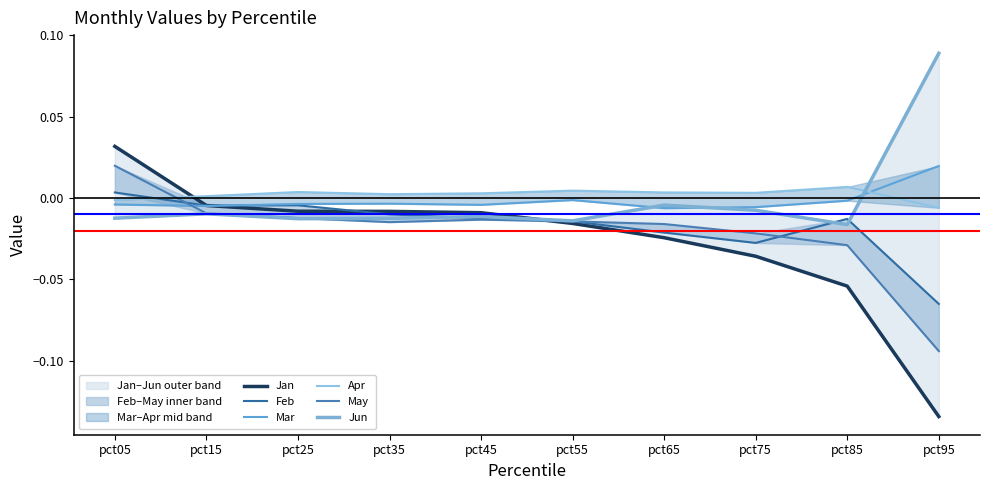

At which label does Jan first exceed 0?

pct05